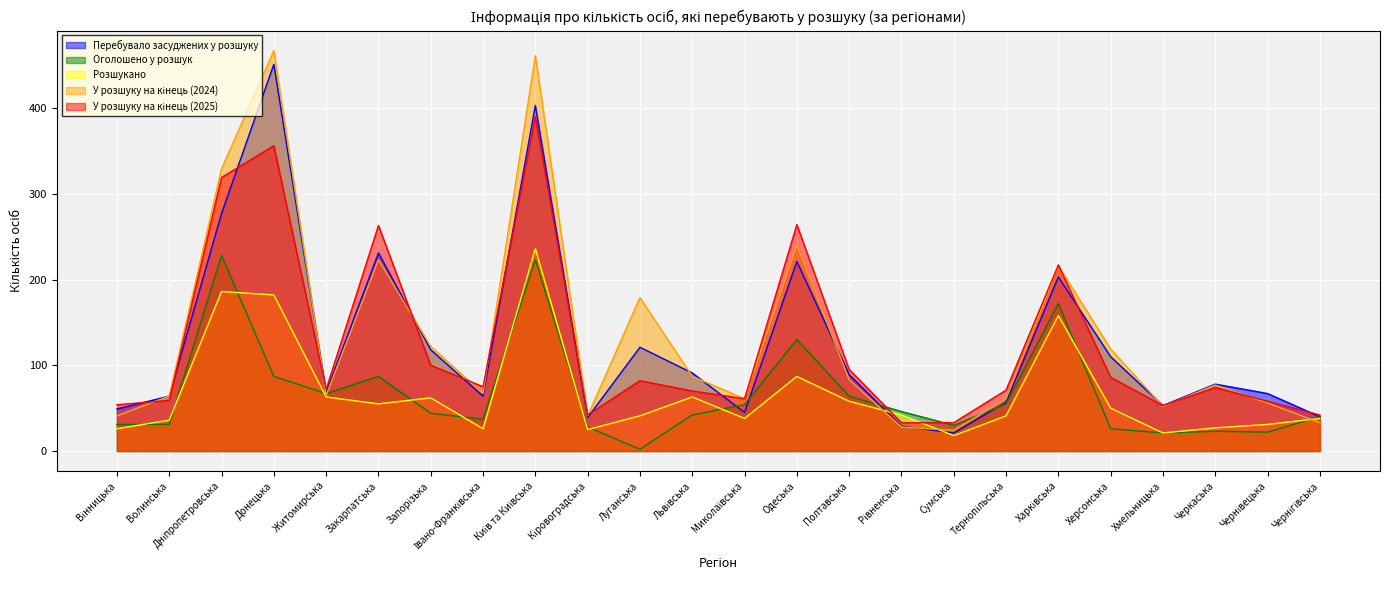

Reading left to right, transcribe all the data shown in this chart.

Перебувало засуджених у розшуку: 49	64	277	451	68	231	118	64	403	39	121	91	45	221	89	29	21	57	203	110	53	78	67	40
Оголошено у розшук: 31	31	228	87	67	87	44	37	223	28	2	42	54	130	64	46	30	55	172	26	21	23	22	40
Розшукано: 26	36	186	182	63	55	62	26	236	25	41	63	38	87	58	42	18	41	158	50	21	27	31	38
У розшуку на кінець (2024): 41	64	329	467	65	223	122	67	461	41	179	87	61	240	83	28	24	61	216	119	52	77	56	33
У розшуку на кінець (2025): 54	59	319	356	72	263	100	75	390	42	82	70	61	264	95	33	33	71	217	86	53	74	58	42